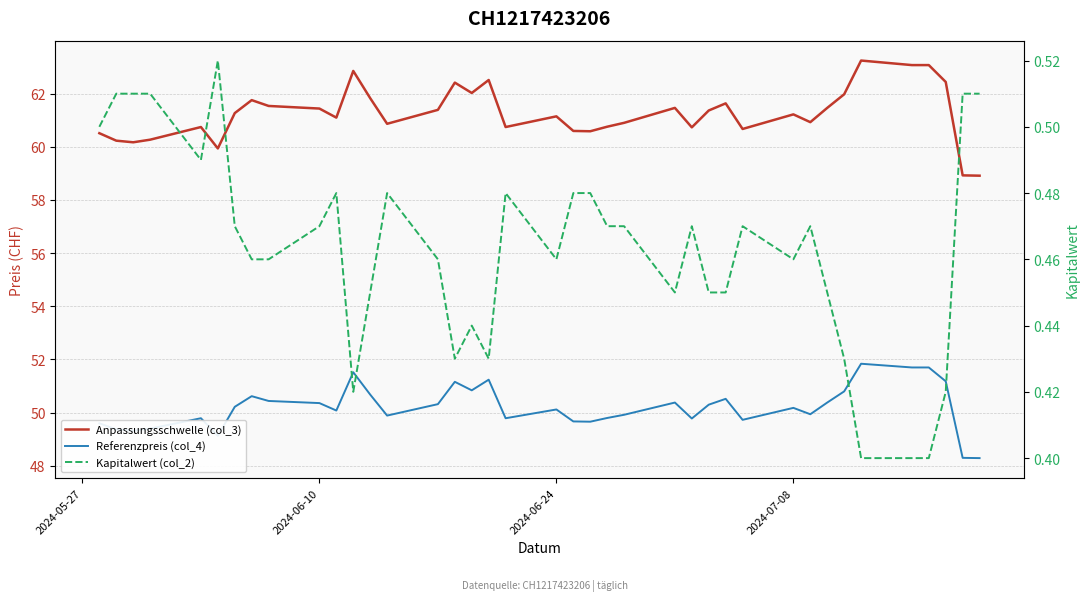

At how many categories does at least one series exceed 29?

39